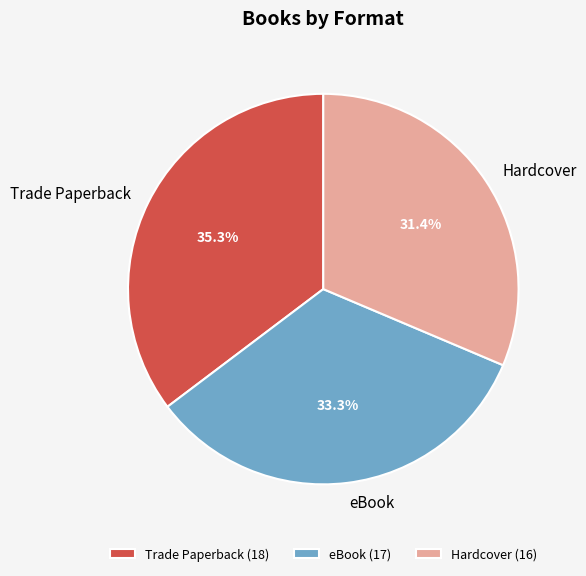

Rank the categories by value from highest to lowest.

Trade Paperback, eBook, Hardcover